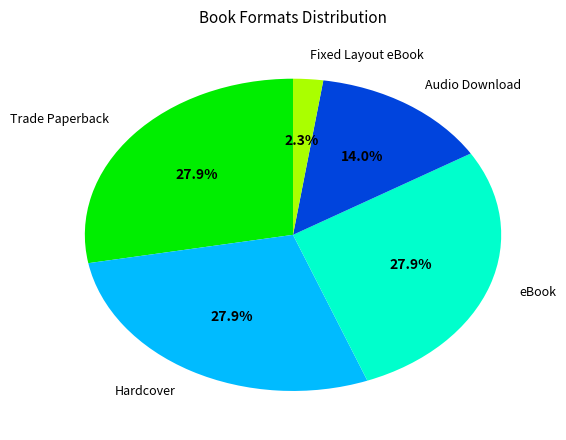

Combined, do Fixed Layout eBook and Audio Download account for over 50%?

No